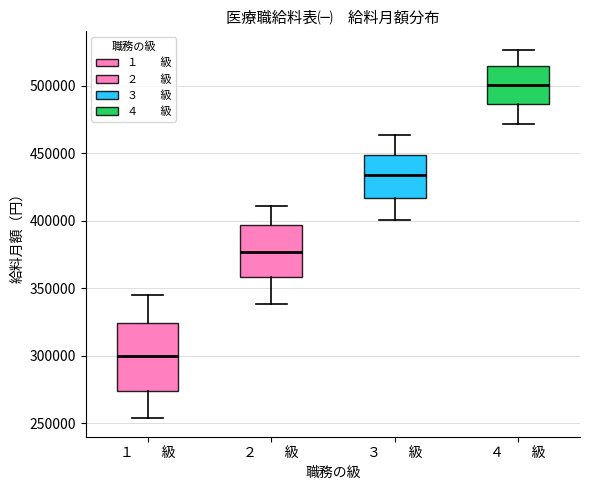

Comparing the boxes themselves (not the whiskers), which one is the tallest?

１ 級